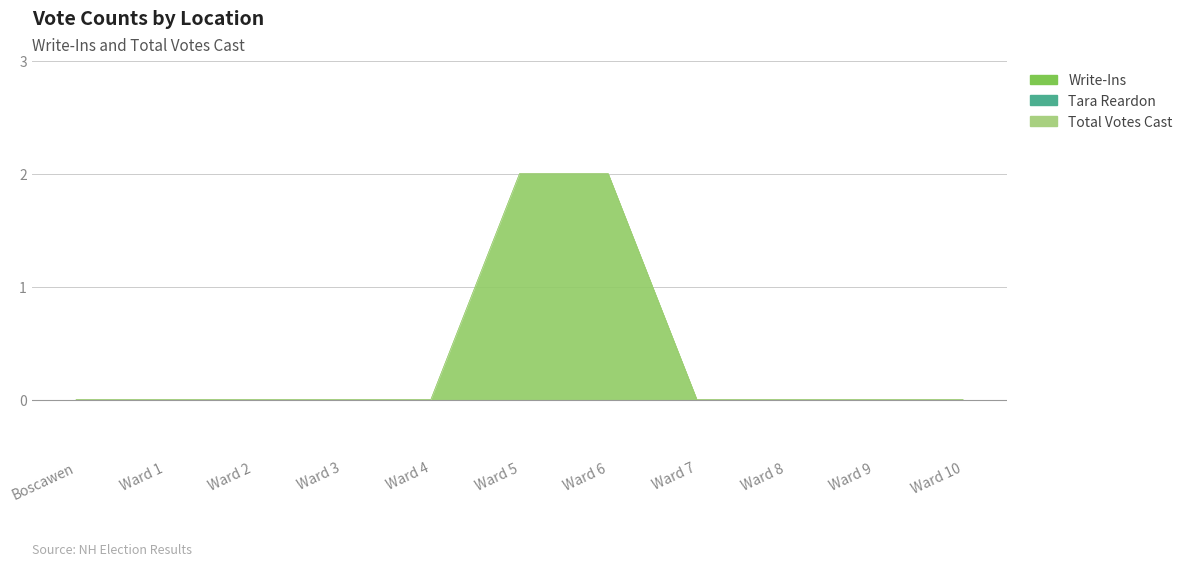

List the labels in order of Write-Ins value, smallest first.

Boscawen, Ward 1, Ward 2, Ward 3, Ward 4, Ward 7, Ward 8, Ward 9, Ward 10, Ward 5, Ward 6